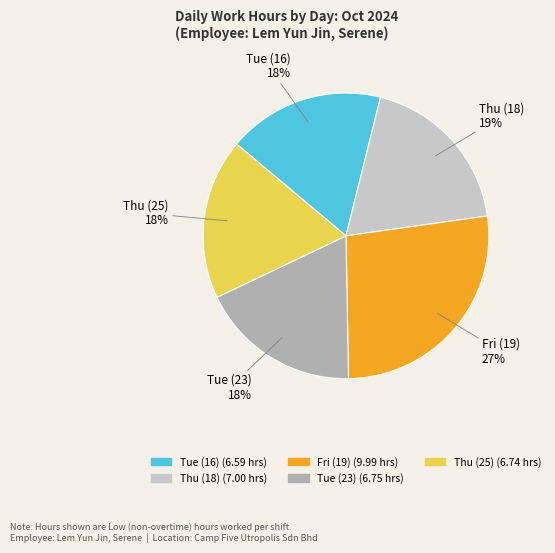

True or false: Thu (18) accounts for 6% of the total.

False